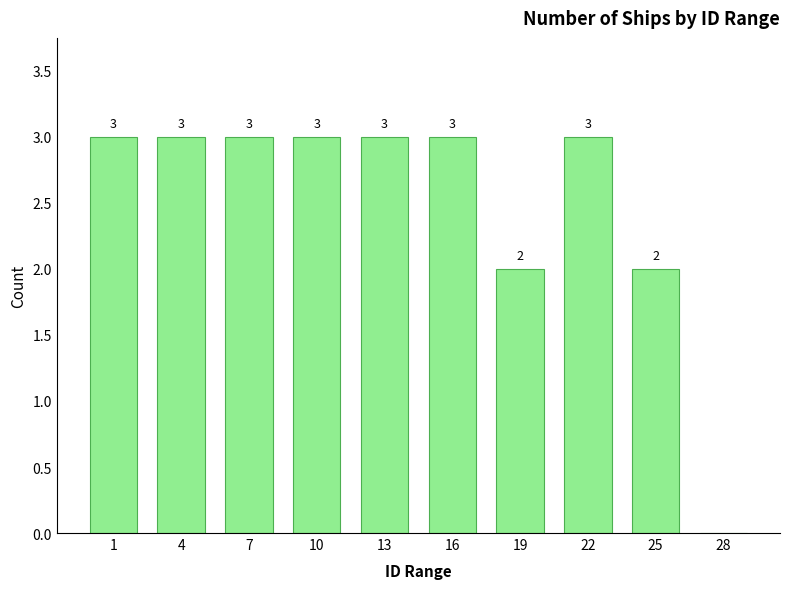

Reading right to left, list all the values displayed in this chart.

28=0	25=2	22=3	19=2	16=3	13=3	10=3	7=3	4=3	1=3